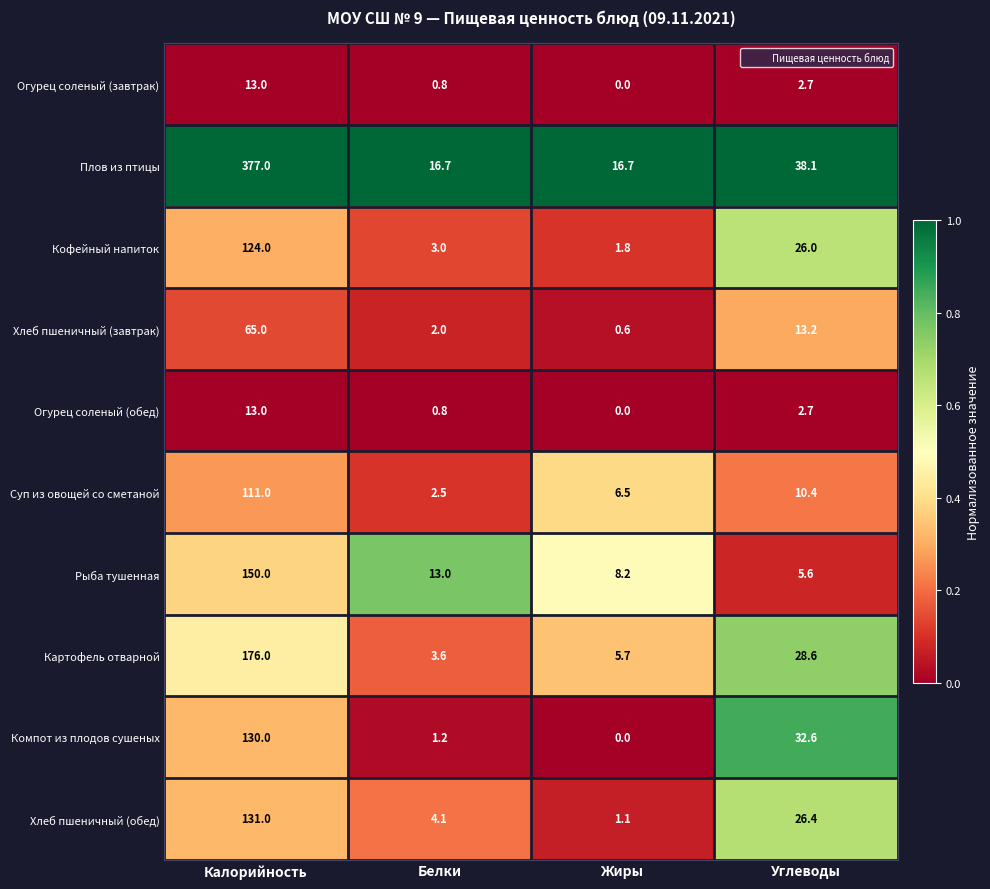

At how many categories does at least one series exceed 0?

4